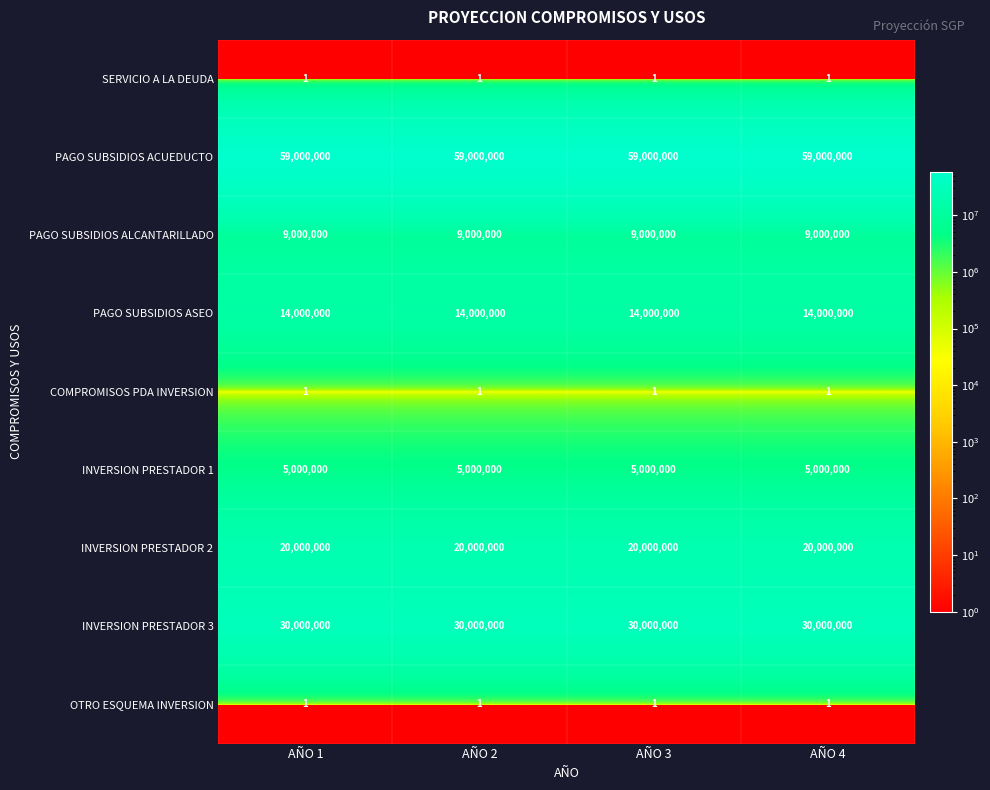

What is the average value of the INVERSION PRESTADOR 2 series?

20000000